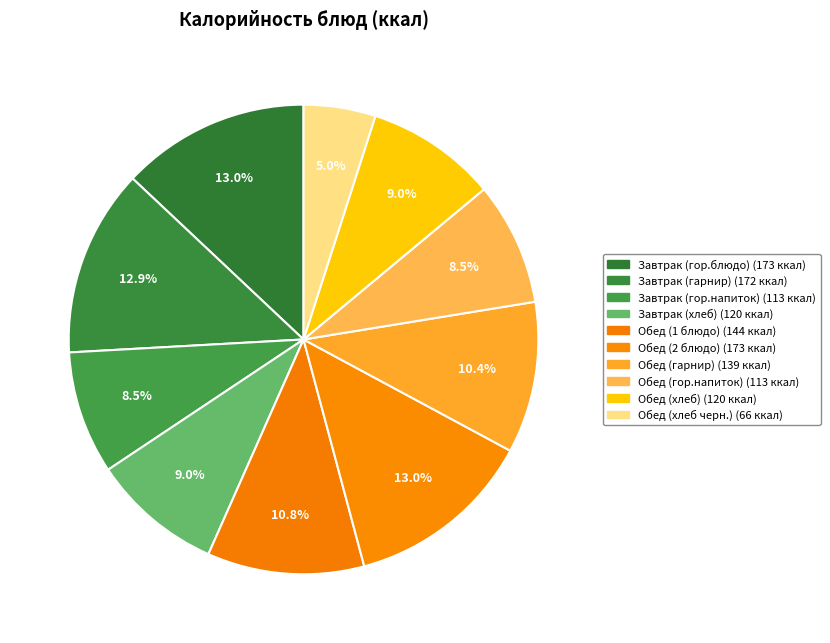

Count the number of slices in the pie.

10